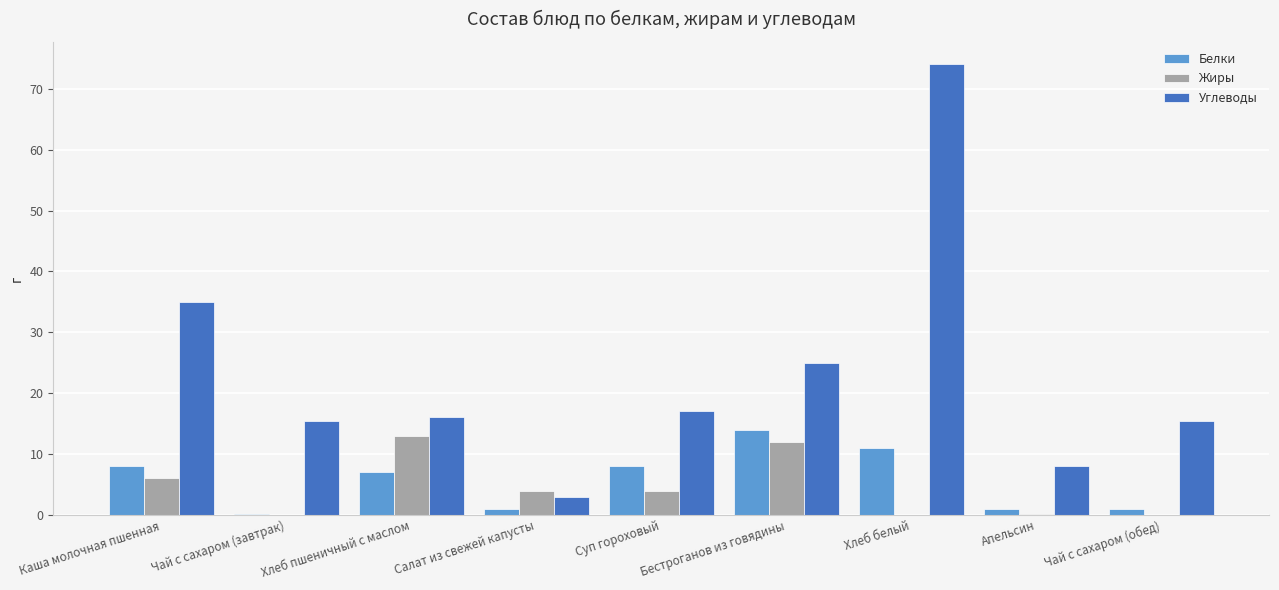

Which label corresponds to the largest value in the chart?

Хлеб белый